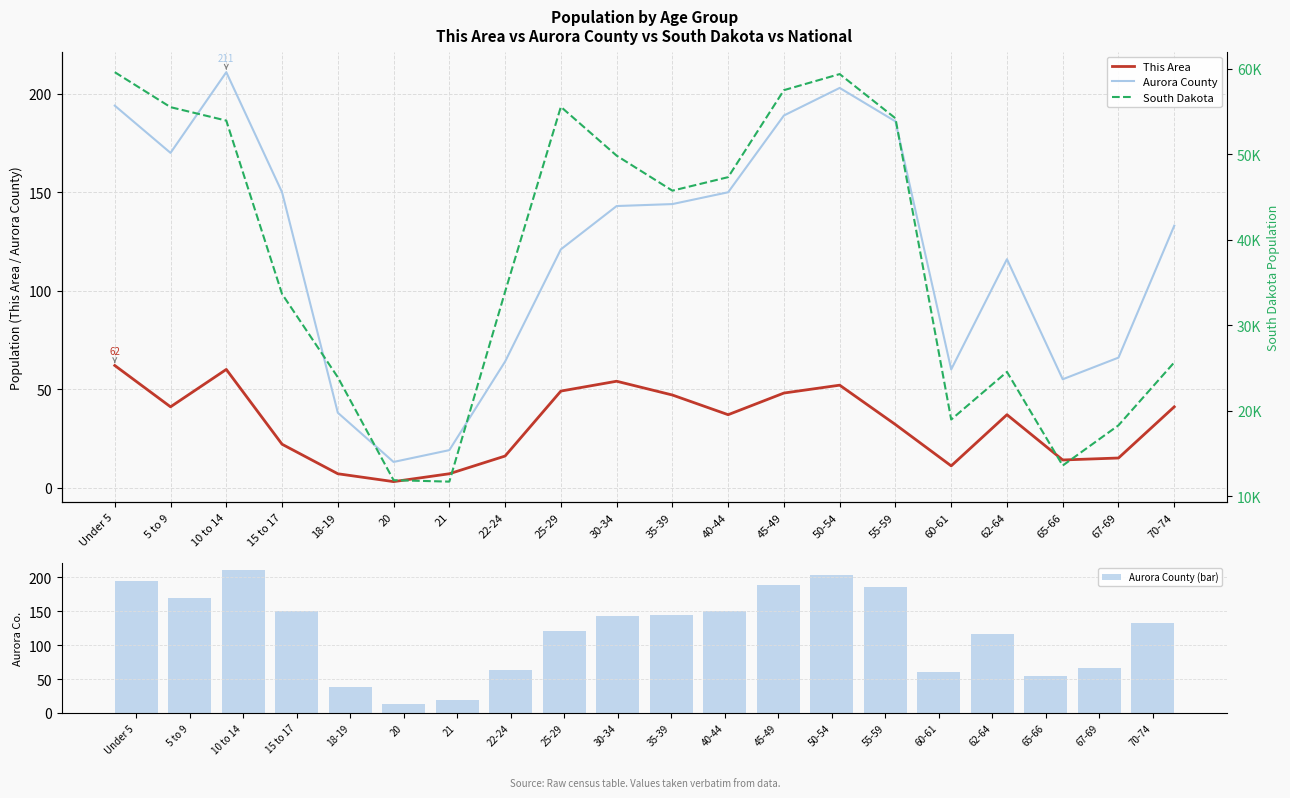

List the series in order of their peak value, highest first.

South Dakota, Aurora County, Aurora County (bar), This Area